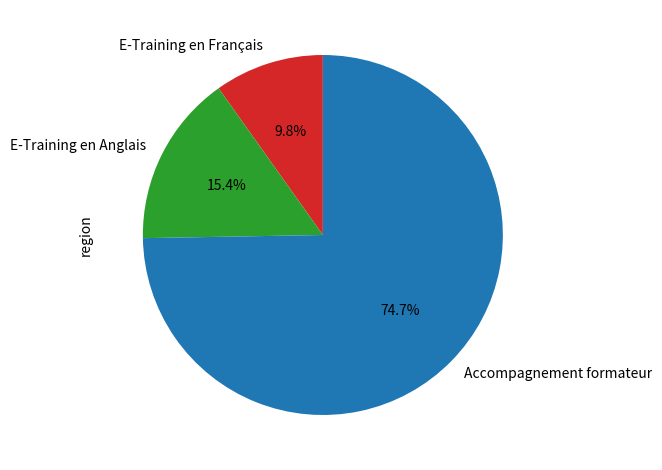

The Accompagnement formateur slice represents 61% of the pie. True or false?

False